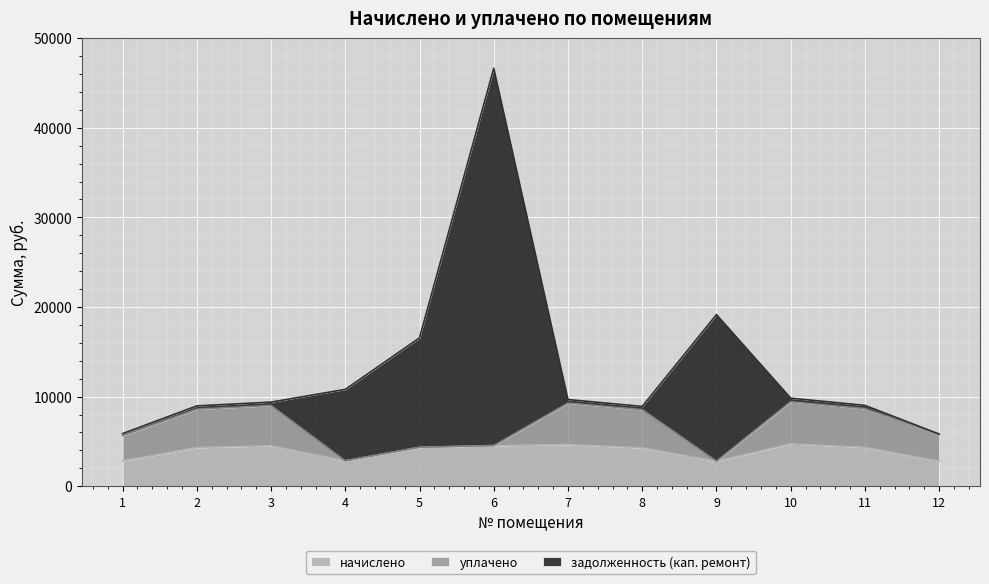

What is the maximum value for начислено?

4737.0